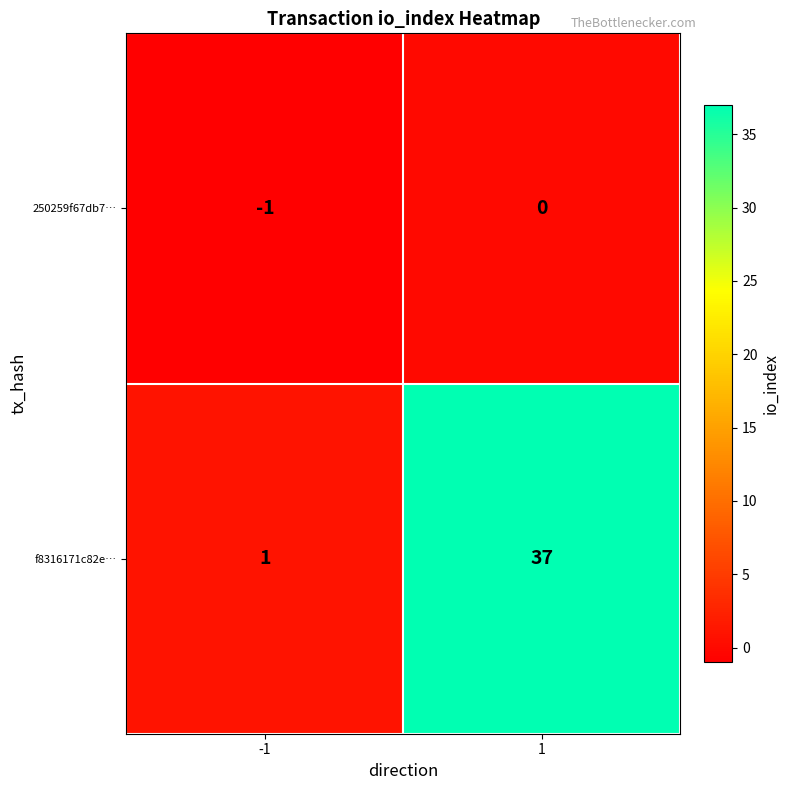

How many data points does each series have?

2